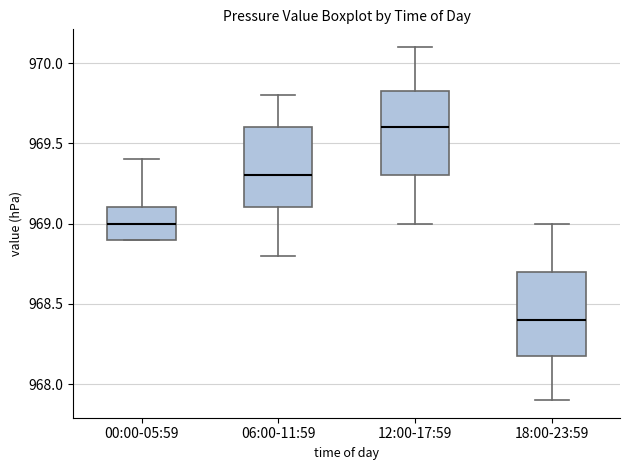

Where does the upper whisker of the box for 06:00-11:59 end on the y-axis? The values are not printed on the chart, so give them approximately, as read against the axis.

969.80